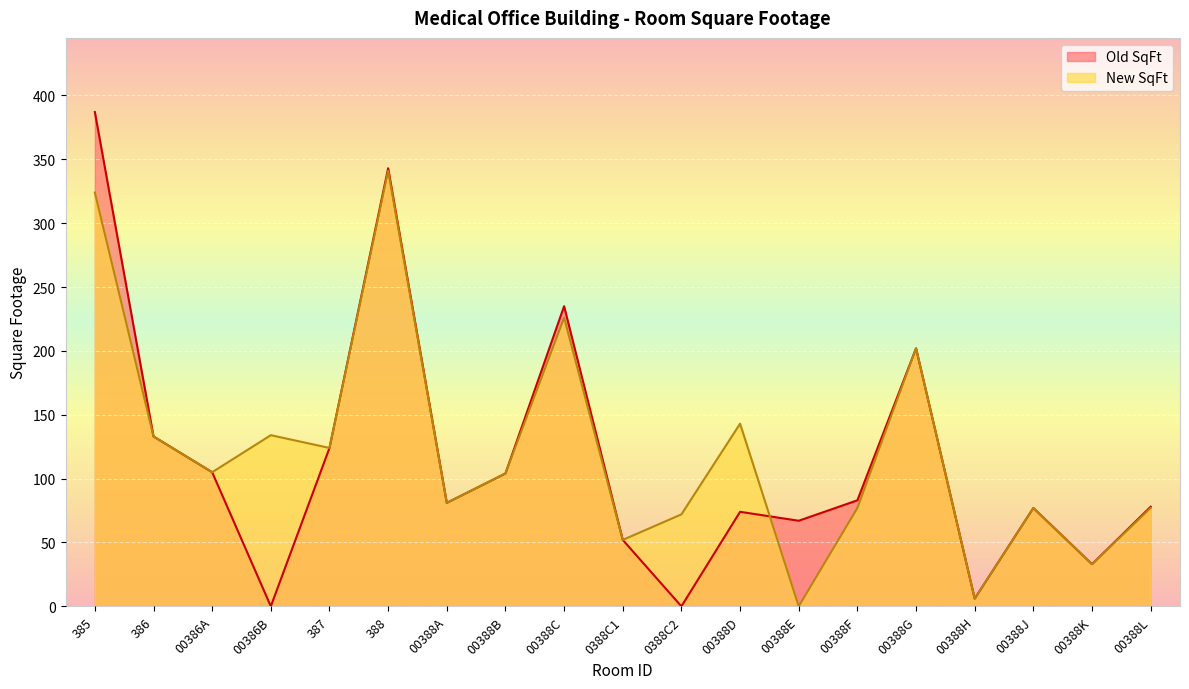

How many lines are shown in the chart?

2